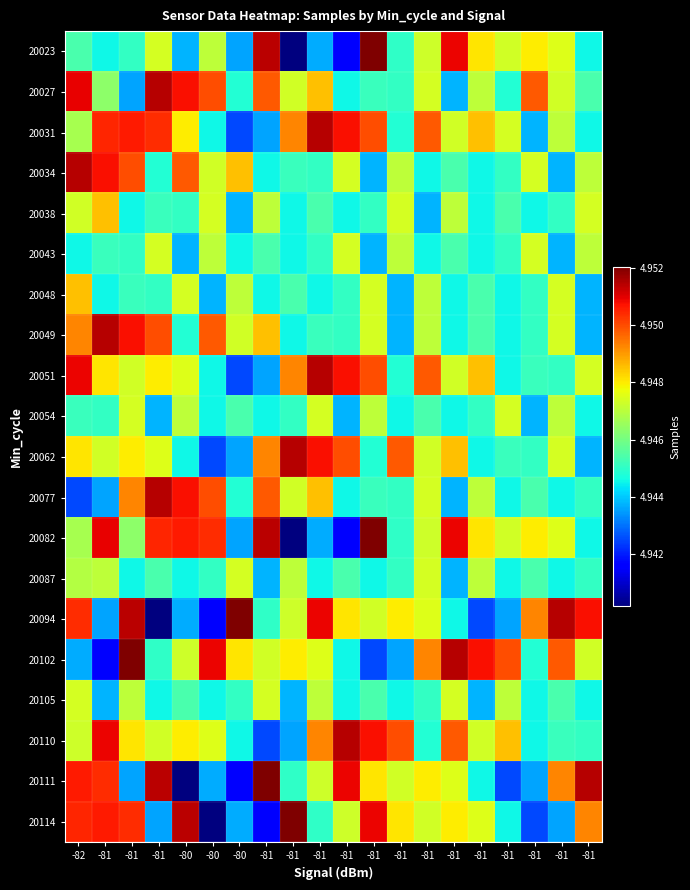

At how many categories does at least one series exceed 4945429?

20